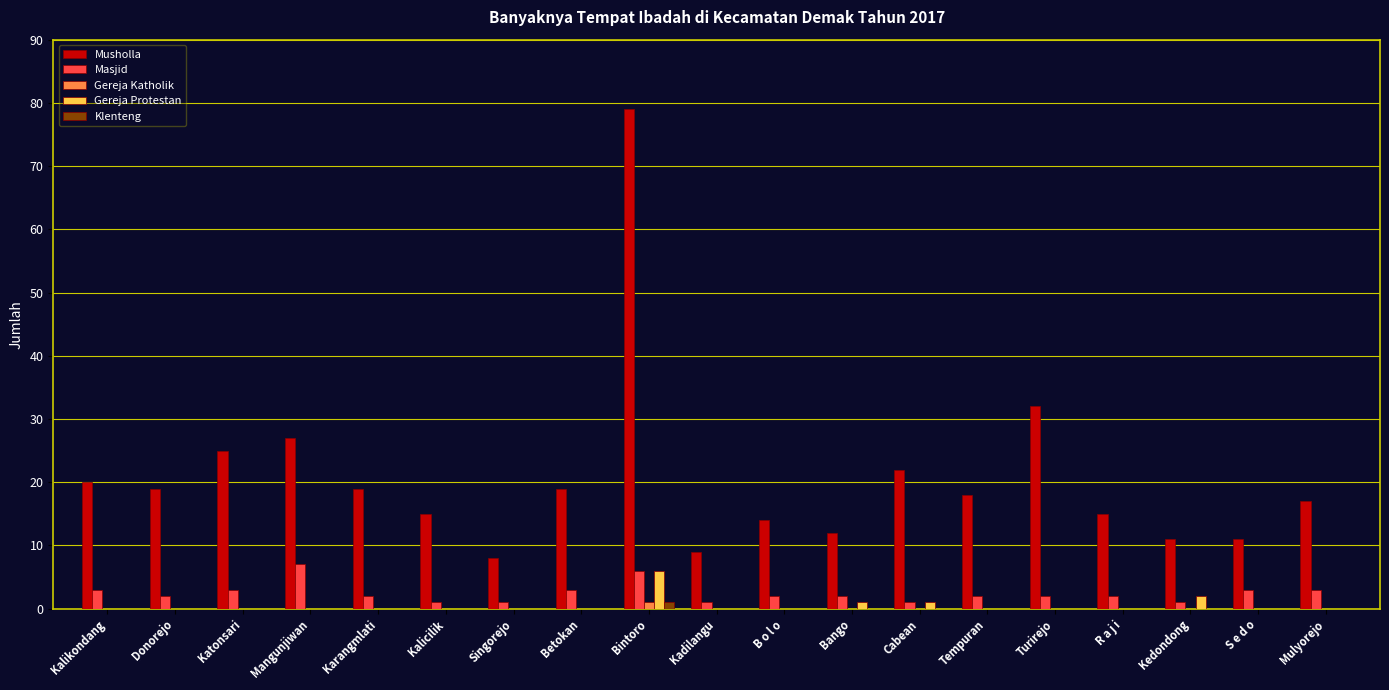

True or false: Gereja Protestan has a value of 1 at Bango.

True